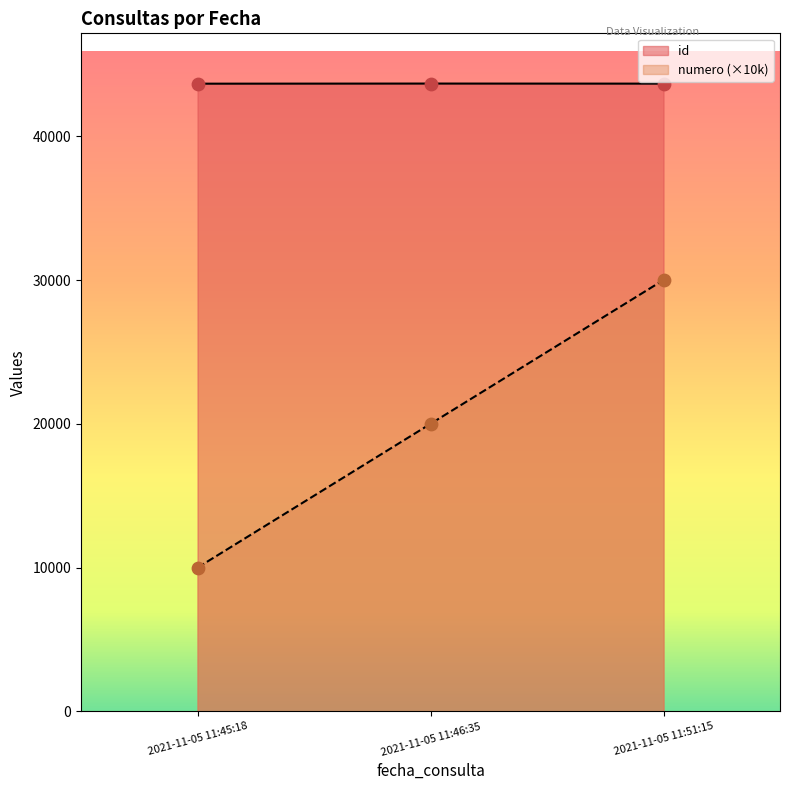

Which series has the largest total across all categories?

id